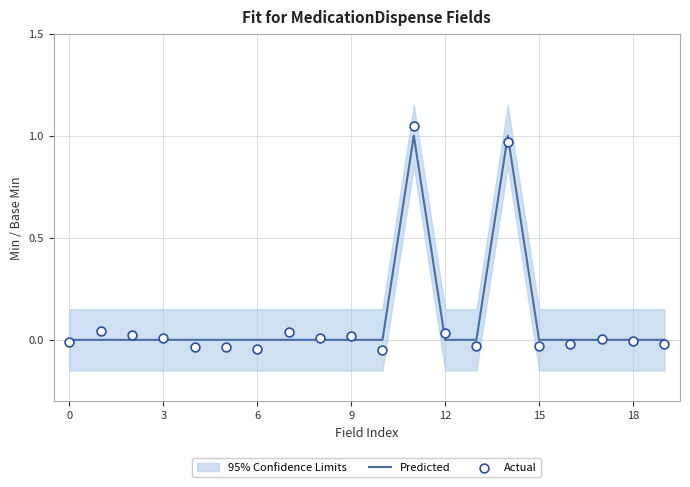

At how many categories does at least one series exceed 0?

10